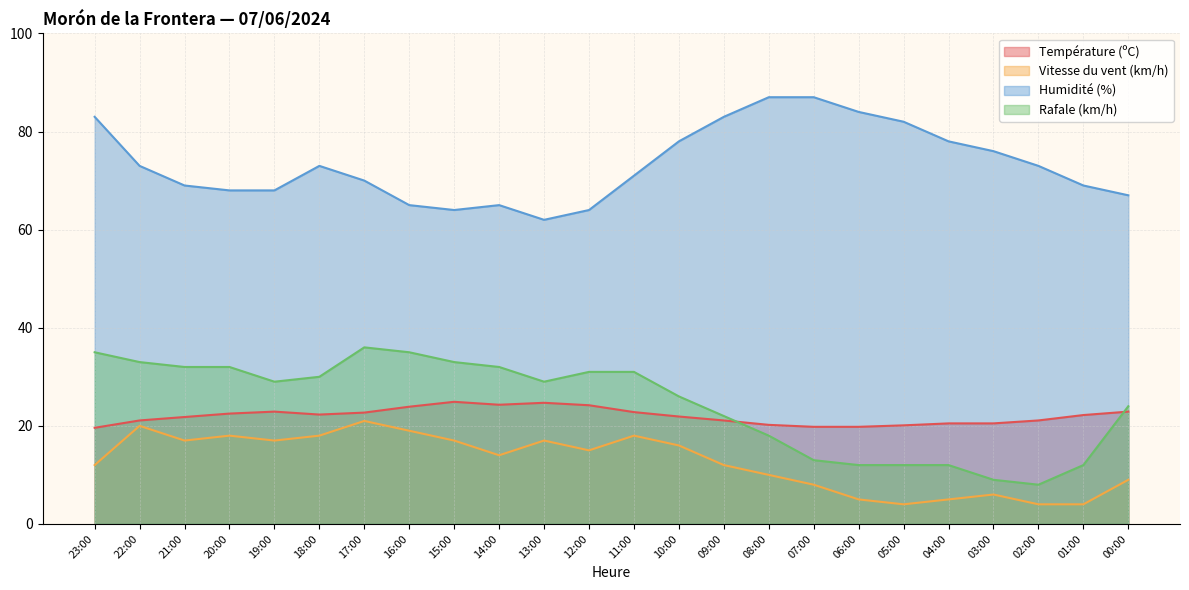

True or false: Température (ºC) and Humidité (%) intersect in this chart.

False